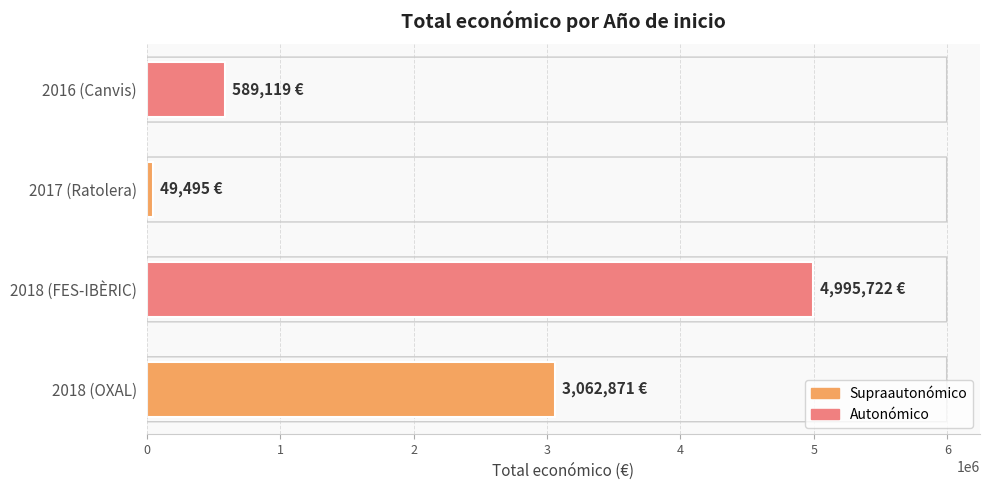

Reading bottom to top, list all the values displayed in this chart.

2018 (OXAL)=3062871	2018 (FES-IBÈRIC)=4995722	2017 (Ratolera)=49495	2016 (Canvis)=589119